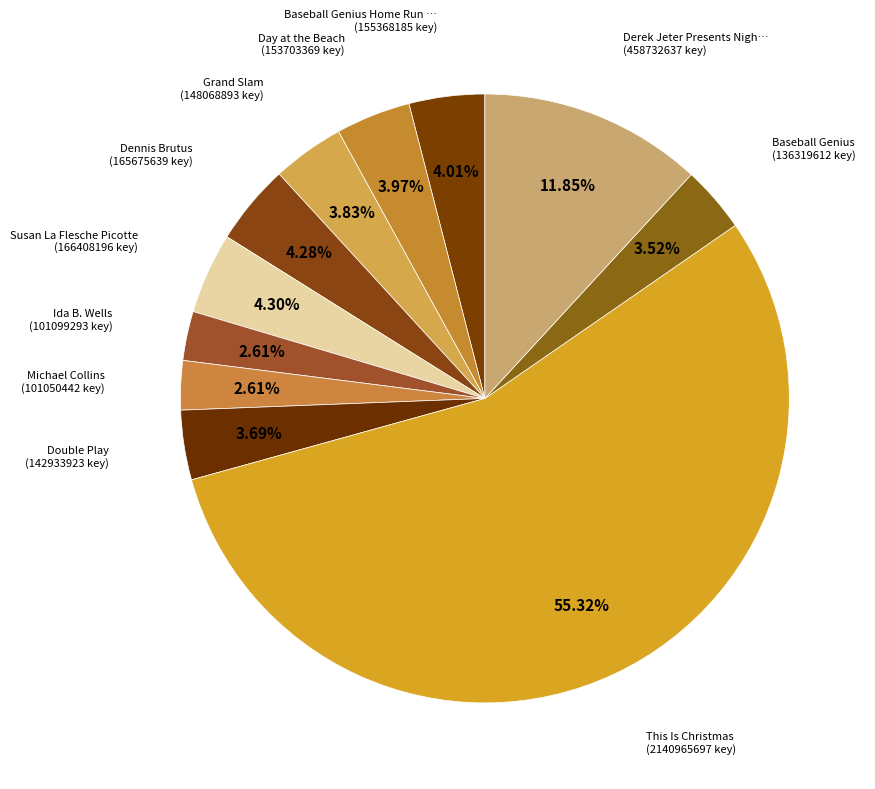

How many segments does this pie chart have?

11